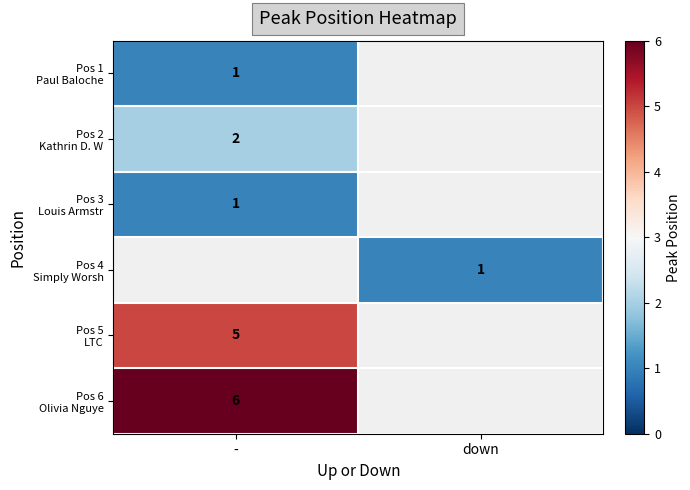

The Pos 5 LTC series shows 5.0 at -. True or false?

True